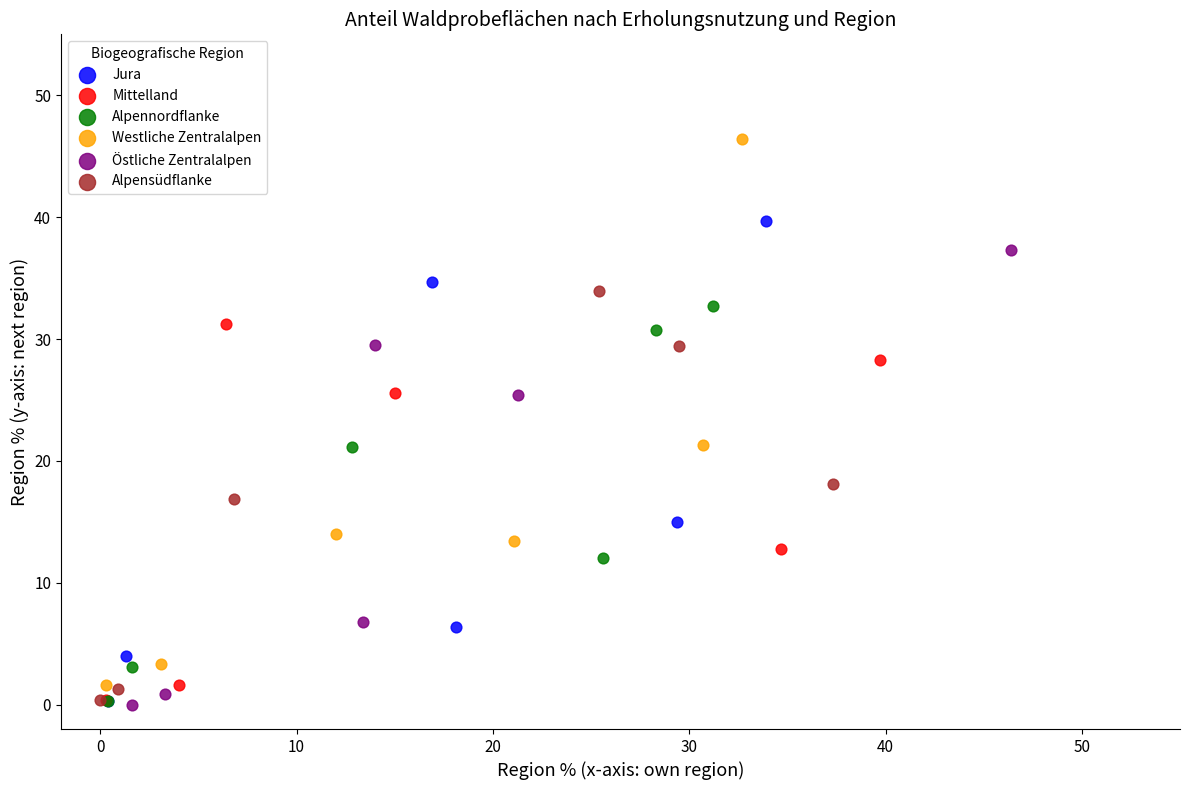

Which series contains the highest Y value?

Westliche Zentralalpen